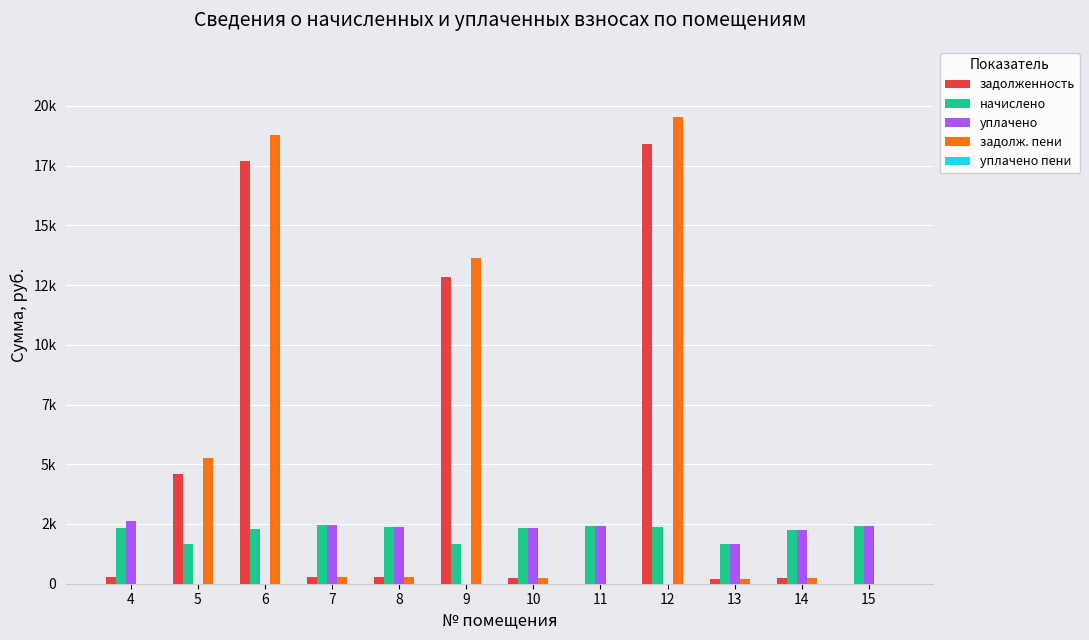

Which series has the largest range (max minus min)?

задолж. пени